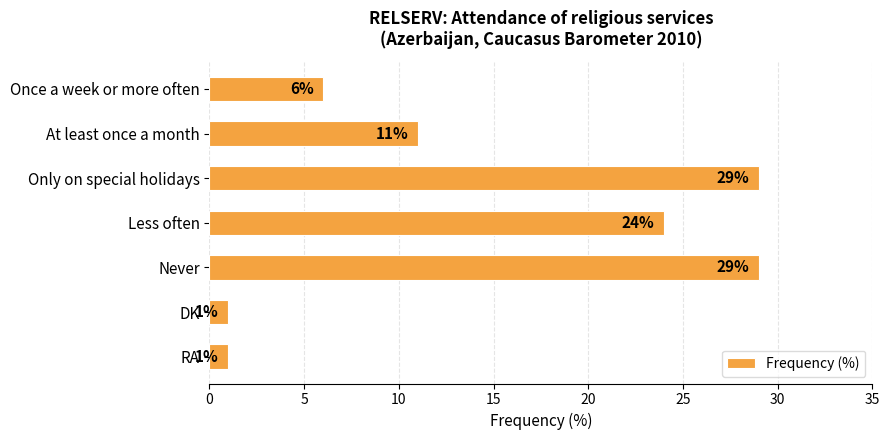

Read the value at Less often.

24